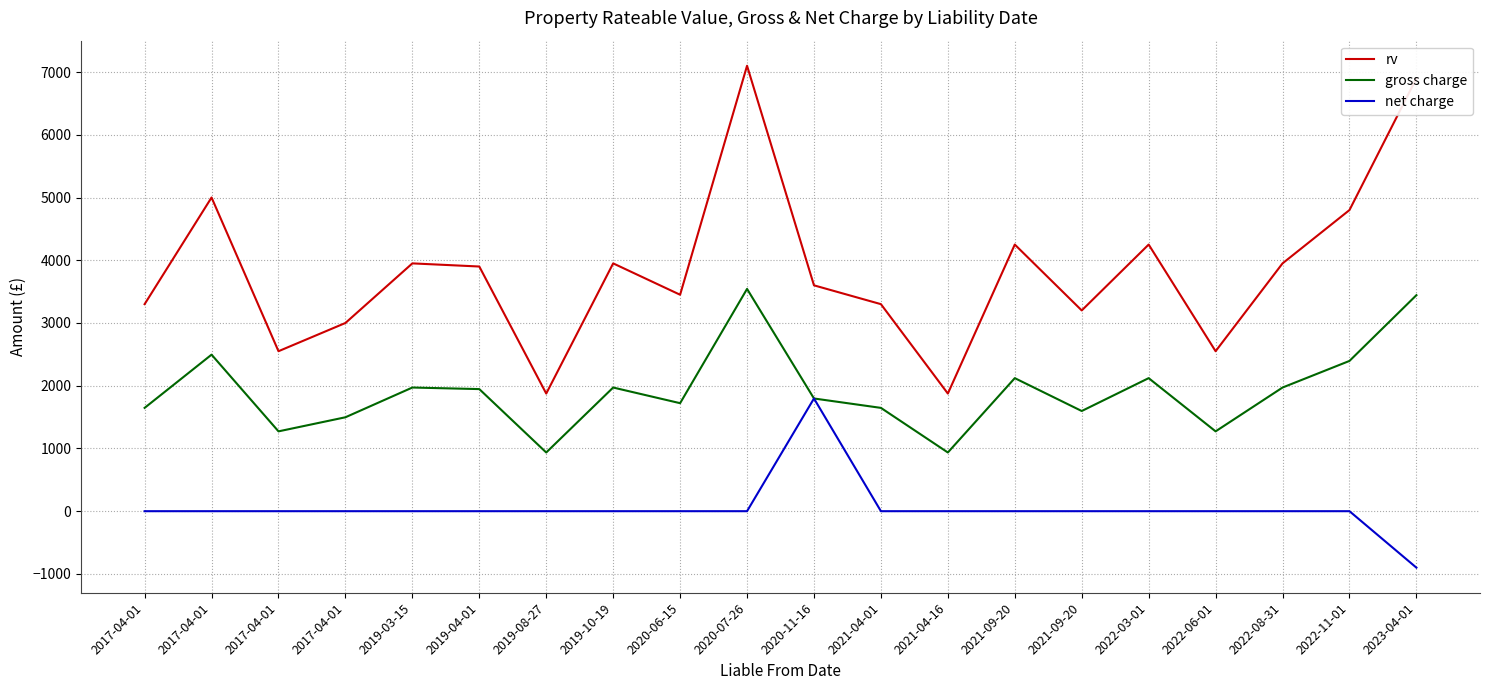

What is the difference between the highest and lowest values at 2022-06-01?

2550.0